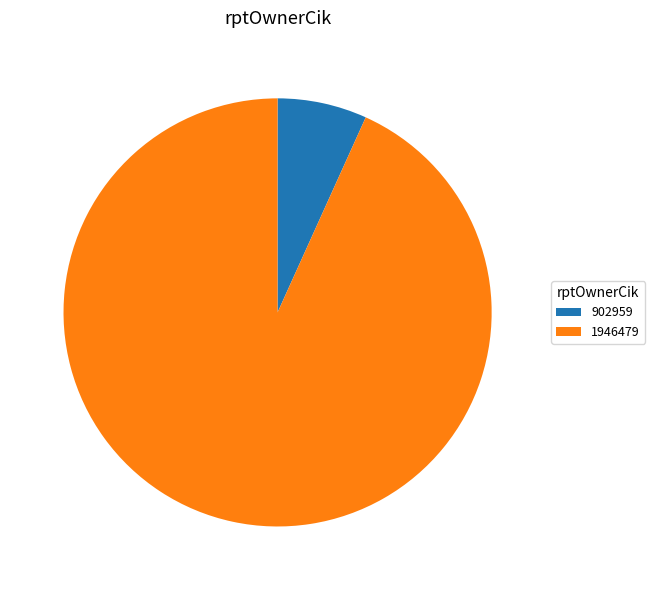

Count the number of slices in the pie.

2